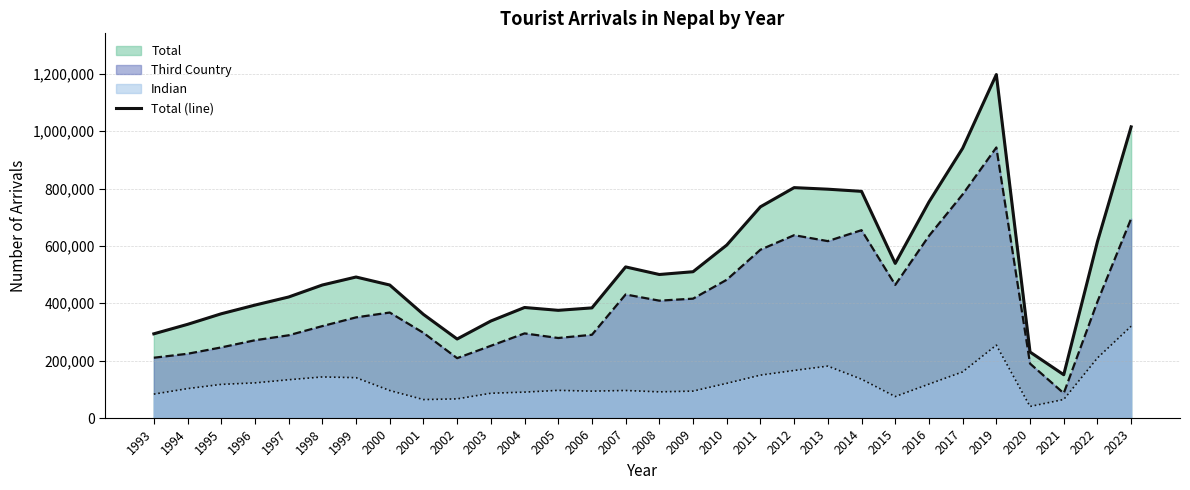

How many points are higher than both their immediate neighbors (excluding endpoints)?

5